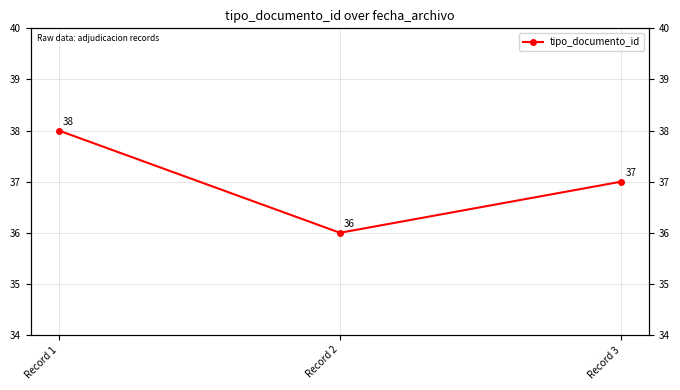

What is the difference between the maximum and minimum values?

2